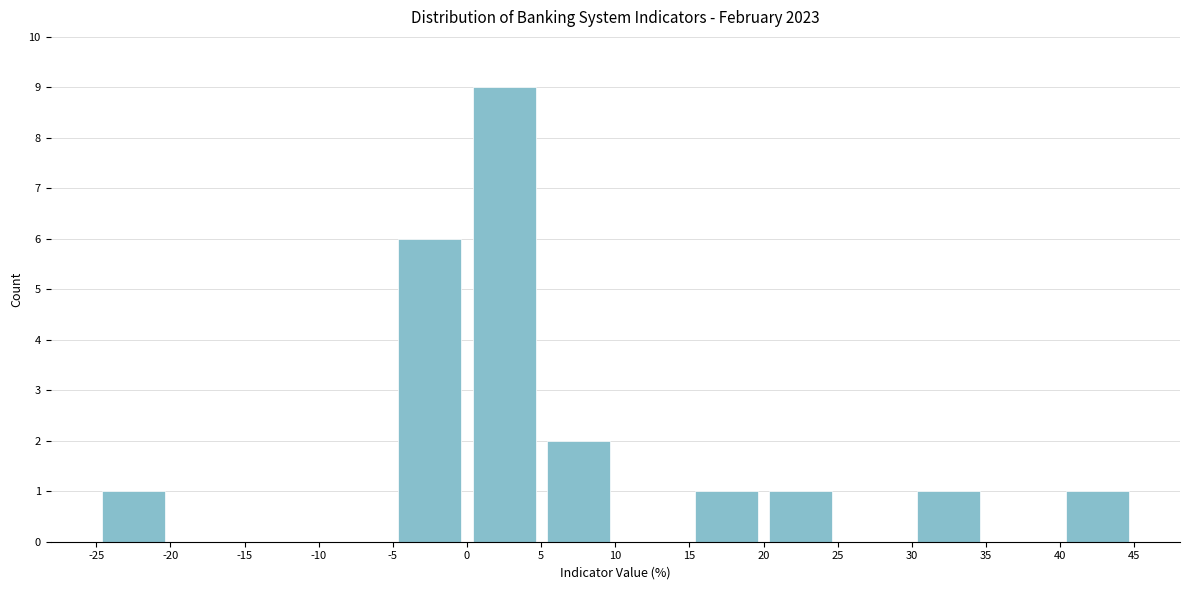

Reading left to right, list every bar in this chart as the range it spans on the x-axis followed by its height. The values are not printed on the chart, so give them approximately, as read against the axis.

-25 to -20: 1
-20 to -15: 0
-15 to -10: 0
-10 to -5: 0
-5 to 0: 6
0 to 5: 9
5 to 10: 2
10 to 15: 0
15 to 20: 1
20 to 25: 1
25 to 30: 0
30 to 35: 1
35 to 40: 0
40 to 45: 1